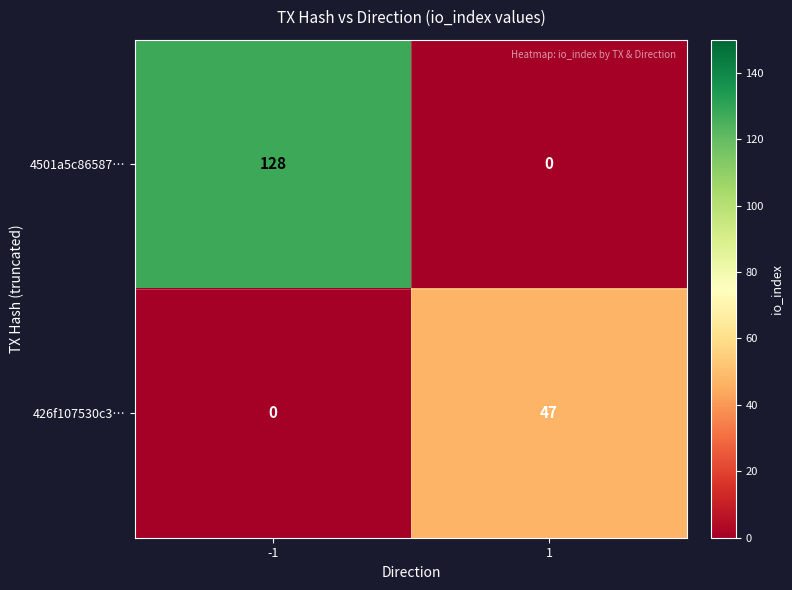

Which series has the largest total across all categories?

4501a5c86587…